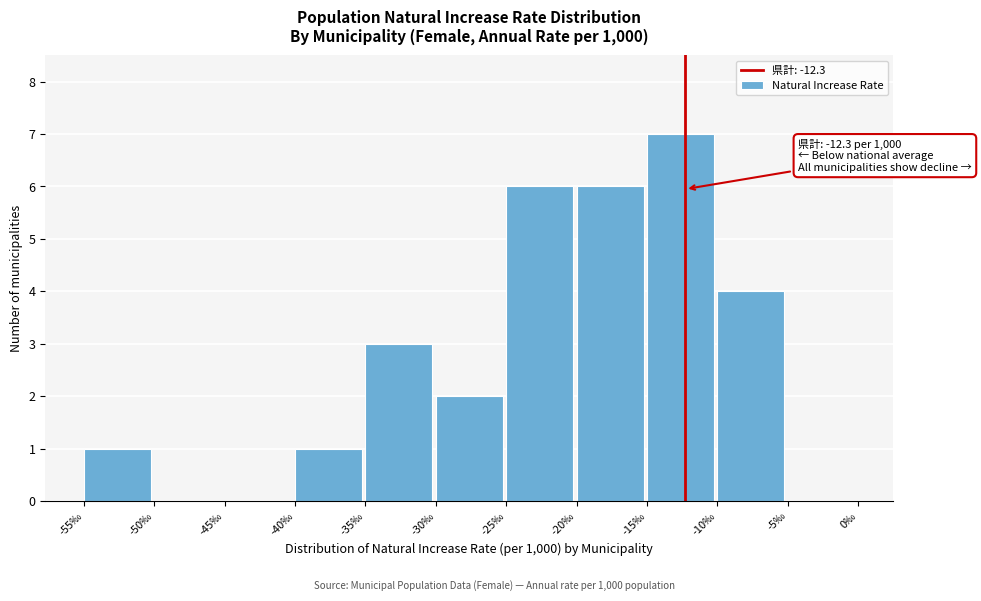

Which range on the x-axis has the tallest bar?

-15 to -10